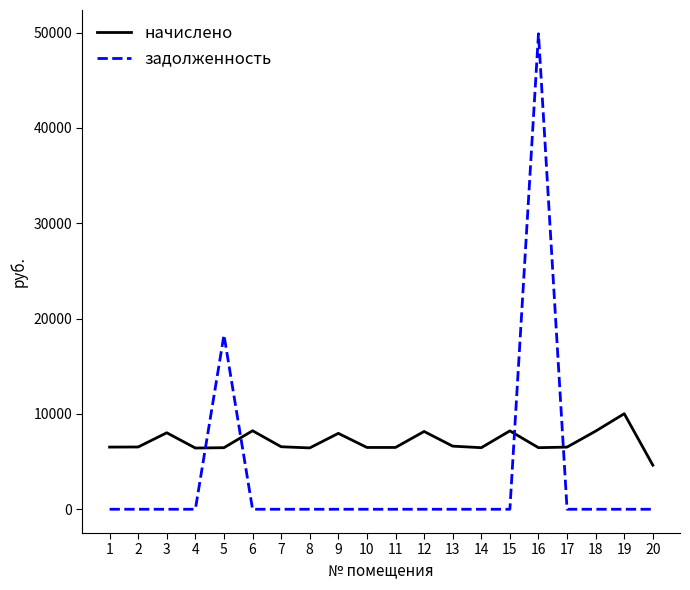

Which series has the widest spread of values?

задолженность